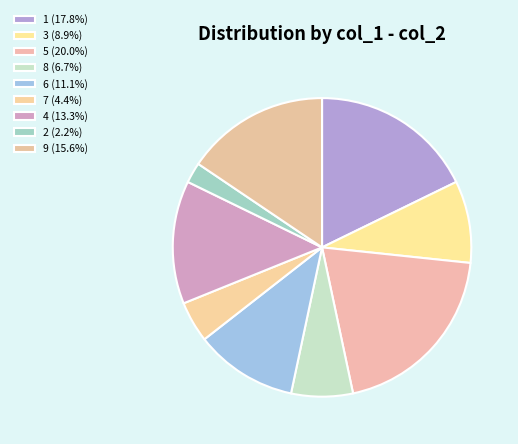

To the nearest percent, what percentage of the pie is 4?

13%